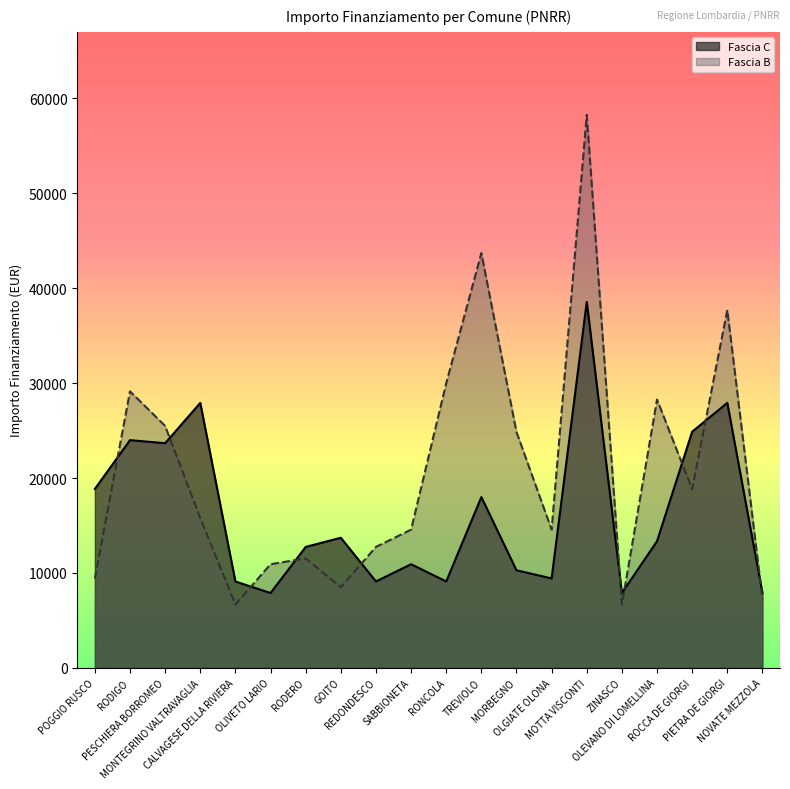

What is the total value across all series at MORBEGNO?

35137